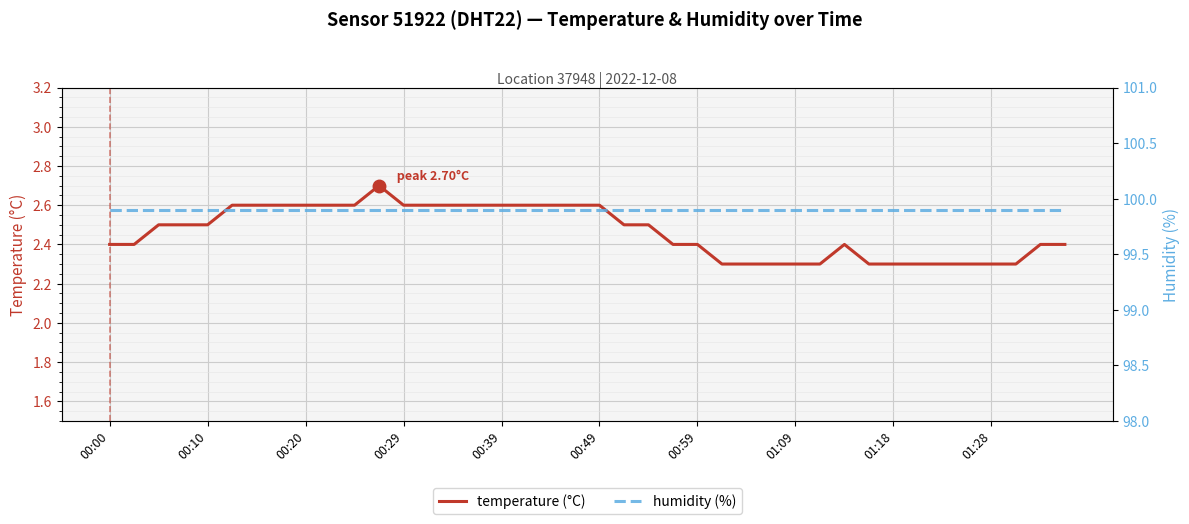

At which category is the sum across all series the highest?

11